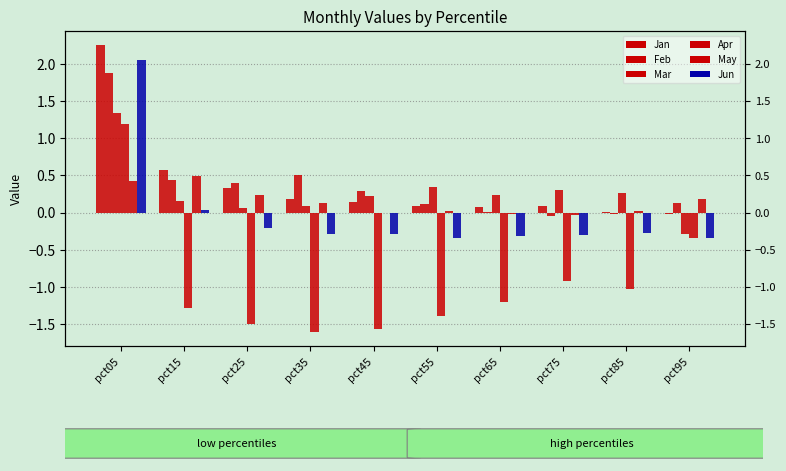

How many positive values does the Jun series have?

2